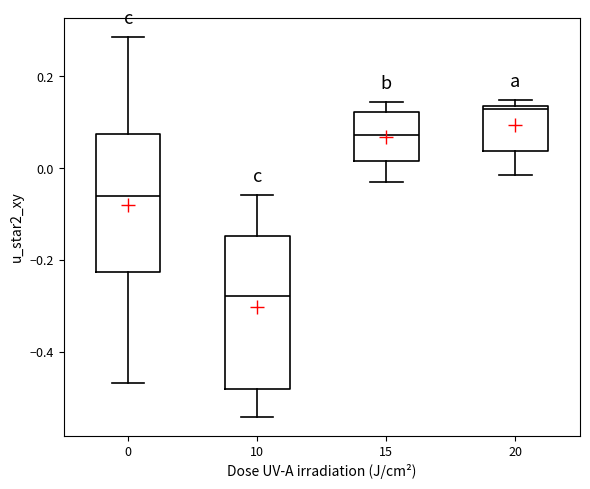

Reading left to right, transcribe this box plot: for each box, give where its median line is, the range the box spans, and where its two whiskers end, as read against the y-axis. The values are not printed on the chart, so give them approximately, as read against the axis.

0: median -0.06, box -0.22 to 0.08, whiskers -0.46 to 0.28
10: median -0.28, box -0.48 to -0.14, whiskers -0.54 to -0.06
15: median 0.08, box 0.02 to 0.12, whiskers -0.02 to 0.14
20: median 0.12, box 0.04 to 0.14, whiskers -0.02 to 0.14 (just above the box's upper edge)